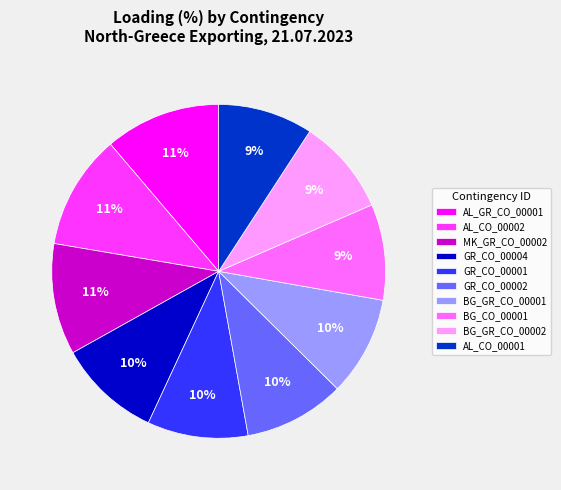

To the nearest percent, what percentage of the pie is BG_GR_CO_00001?

10%